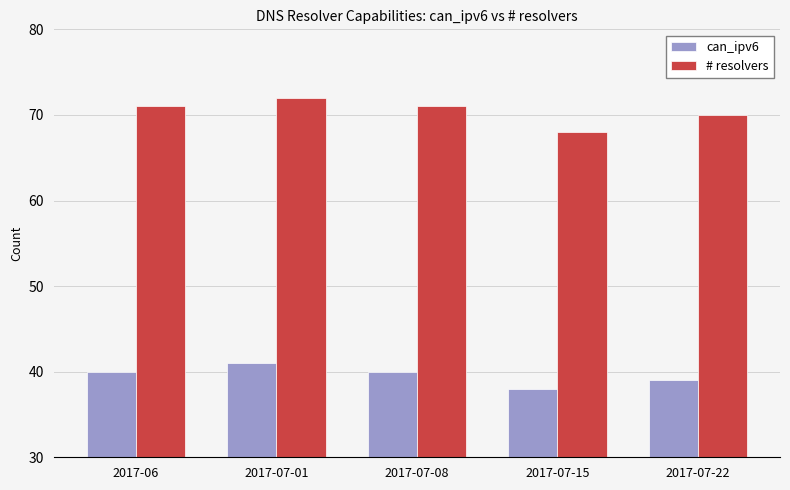

How many groups of bars are there?

5